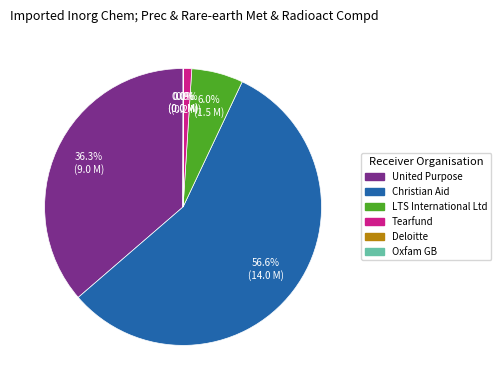

Which slice is the largest?

Christian Aid